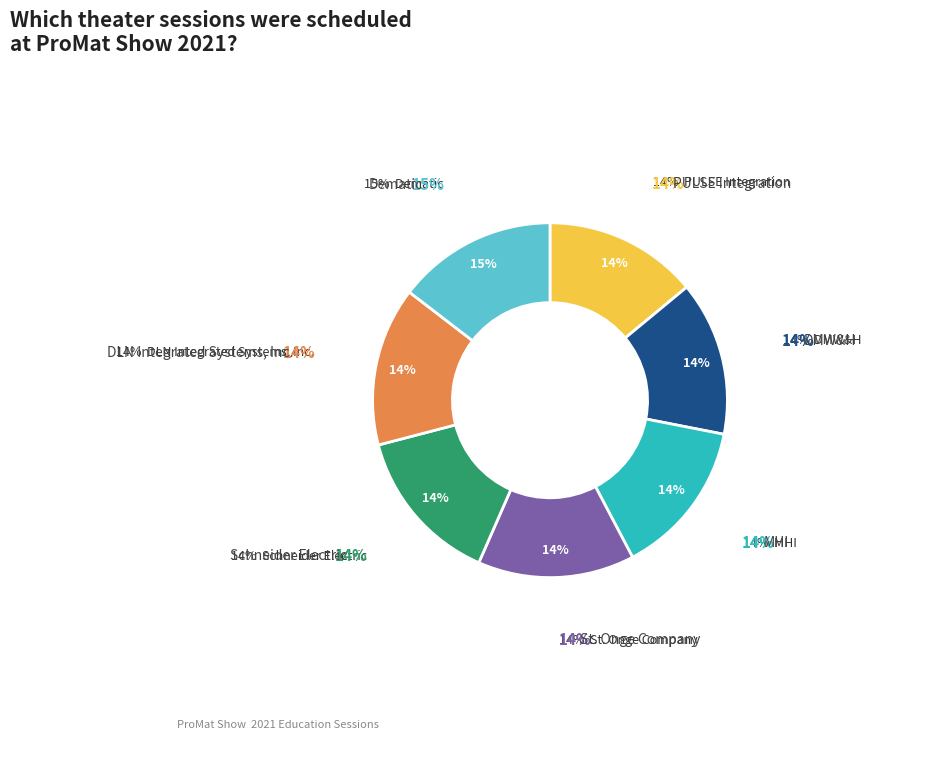

Which slice is the smallest?

PULSE Integration